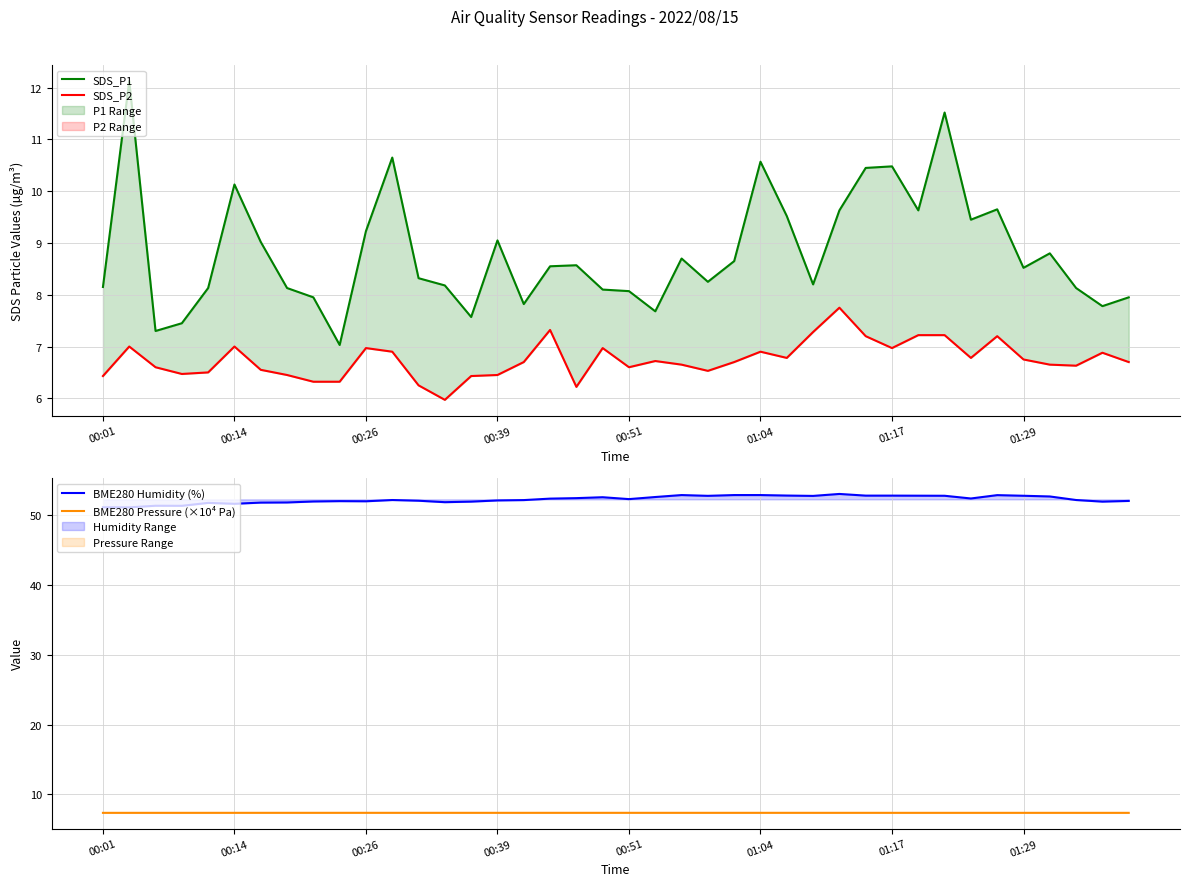

What is the maximum value for BME280 Pressure (×10⁴ Pa)?

7.4